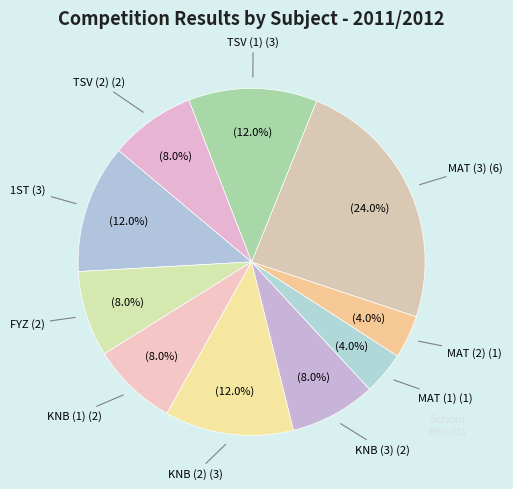

Which has a higher value, MAT (1) or KNB (3)?

KNB (3)